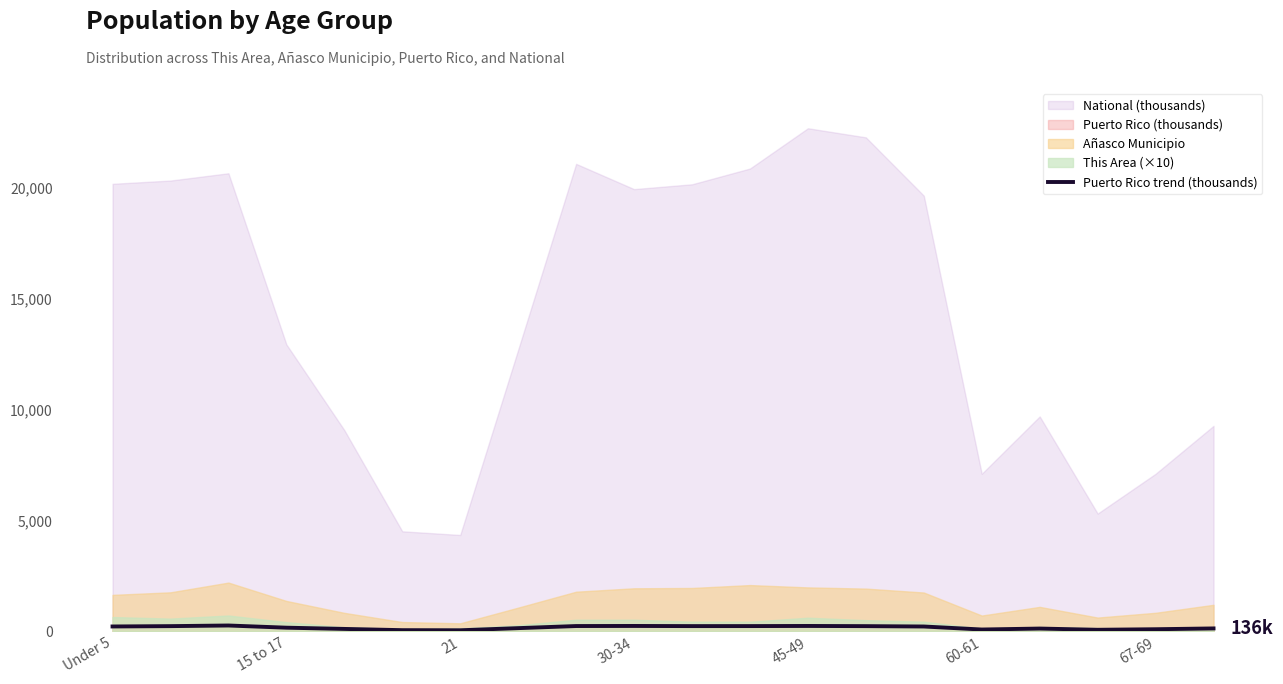

What position from the right is 30-34?

11